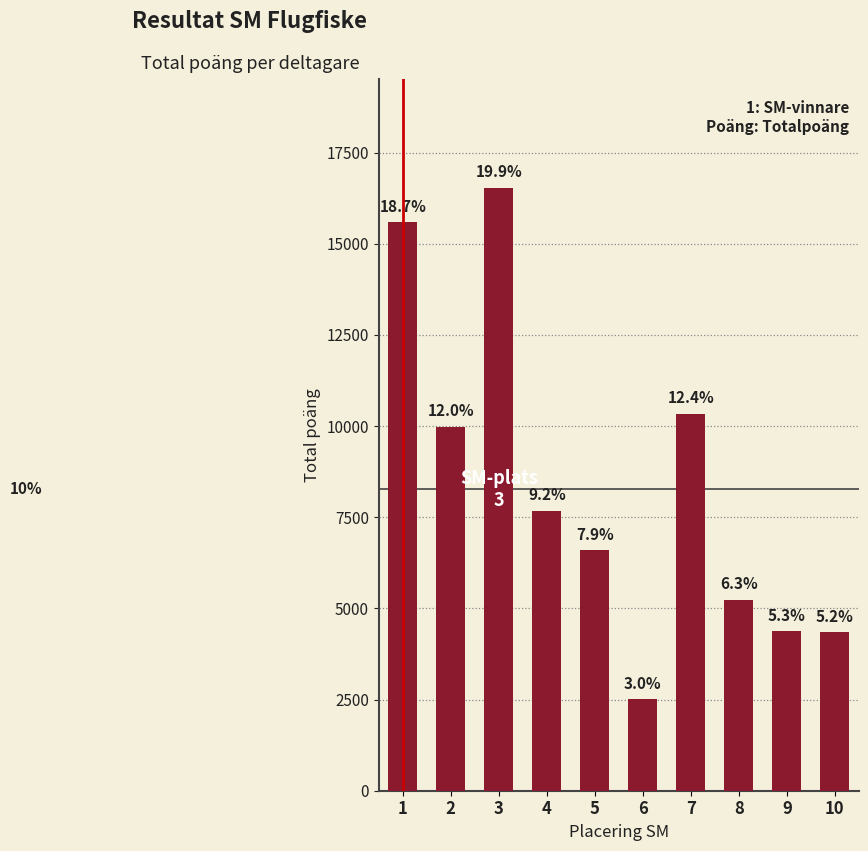

What is the ratio of the value at 3 to the value at 6?

6.6